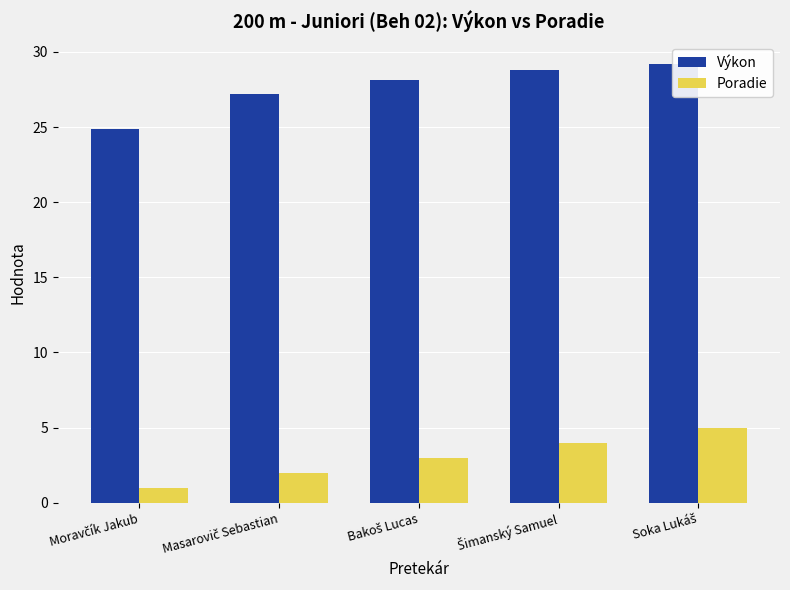

True or false: Výkon has a value of 24.8 at Moravčík Jakub.

True